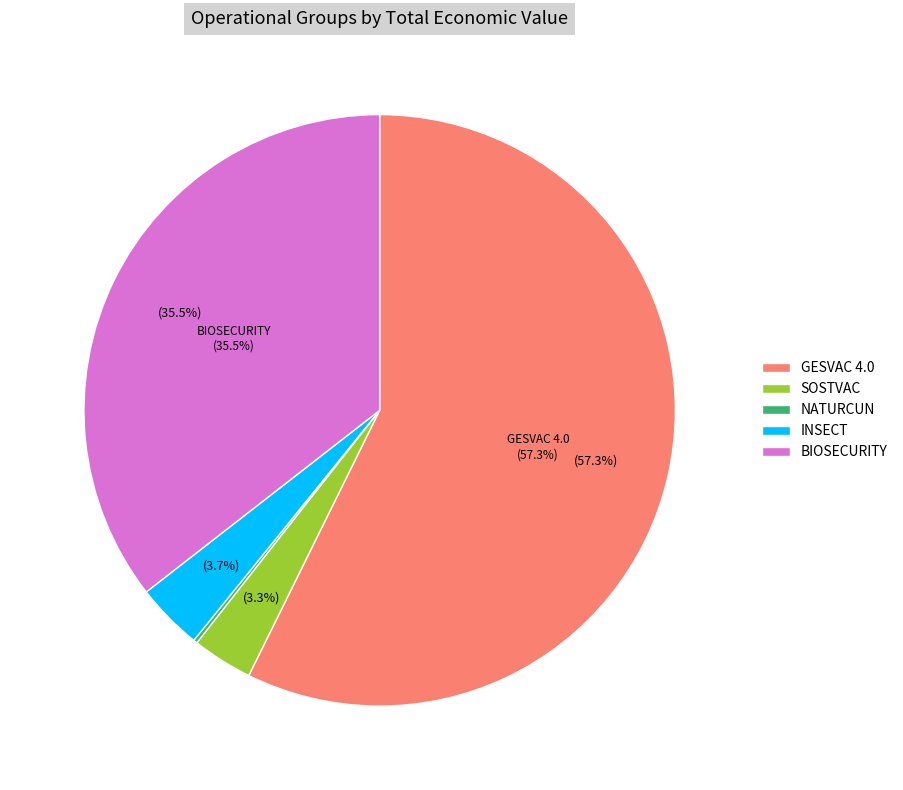

To the nearest percent, what percentage of the pie is GESVAC 4.0?

57%